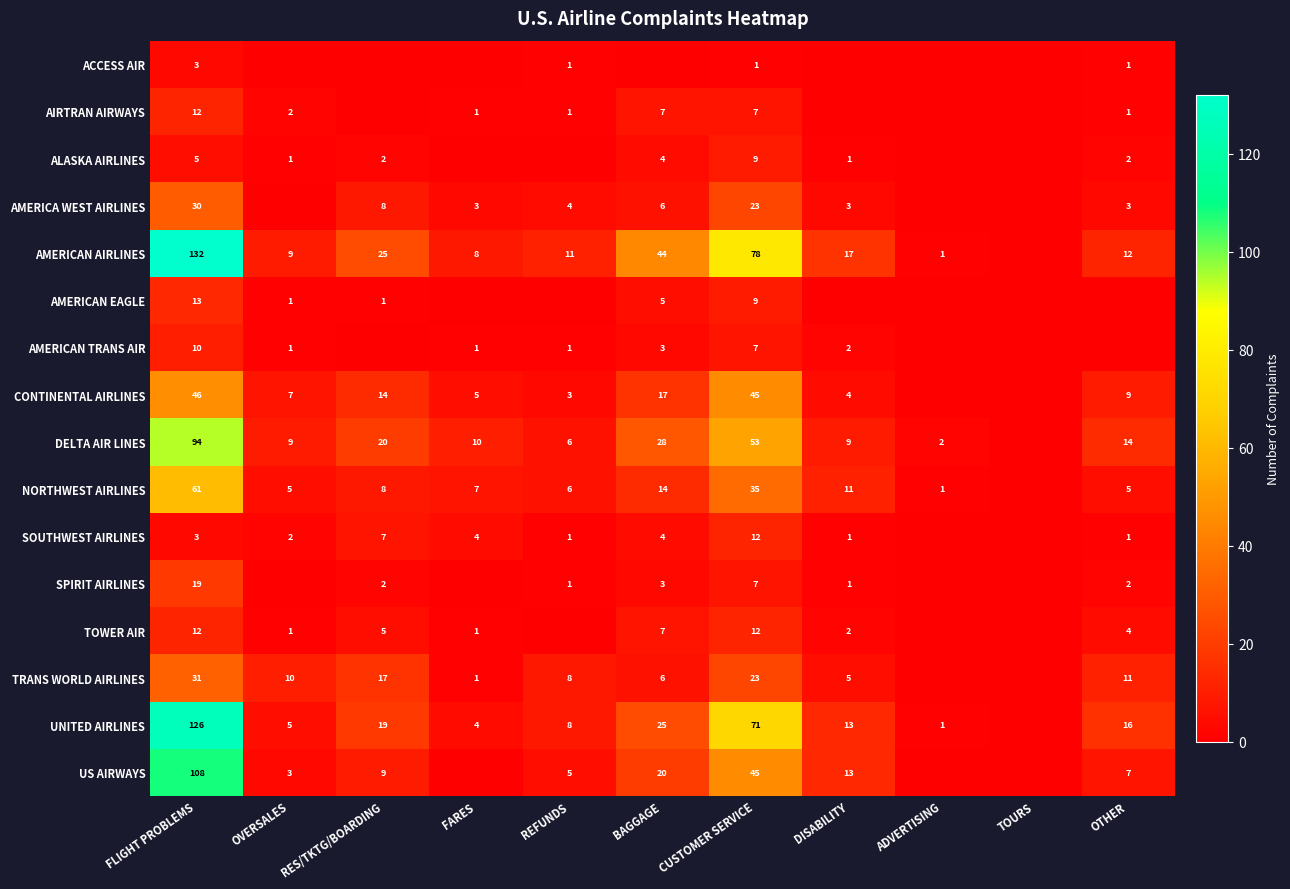

What is the sum of the AMERICAN AIRLINES values at OVERSALES and REFUNDS?

20